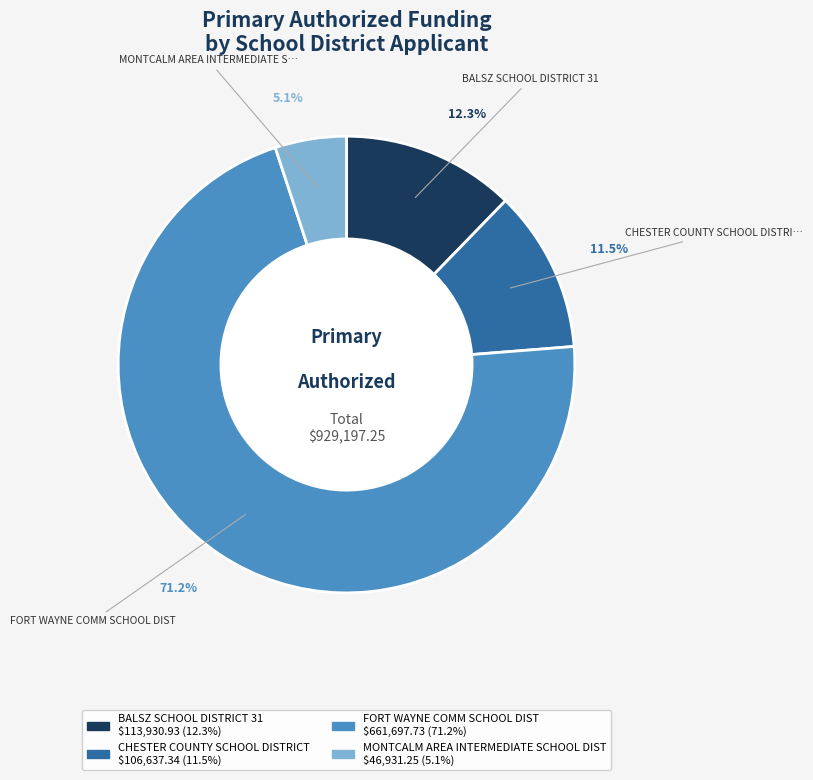

Rank the categories by value from highest to lowest.

FORT WAYNE COMM SCHOOL DIST, BALSZ SCHOOL DISTRICT 31, CHESTER COUNTY SCHOOL DISTRICT, MONTCALM AREA INTERMEDIATE SCHOOL DIST